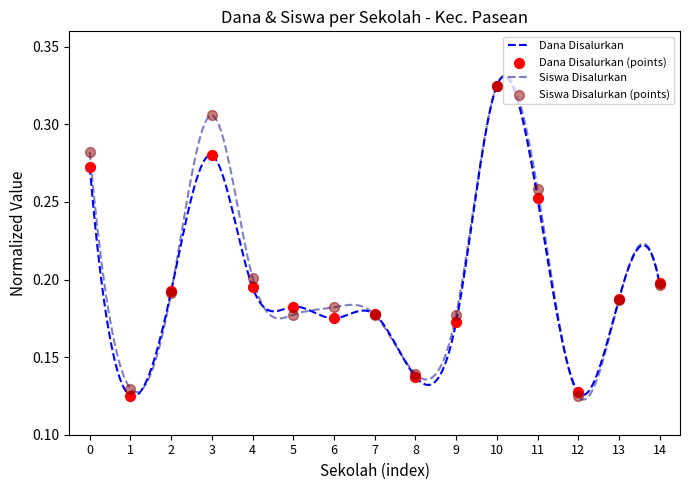

At how many categories does at least one series exceed 0?

15